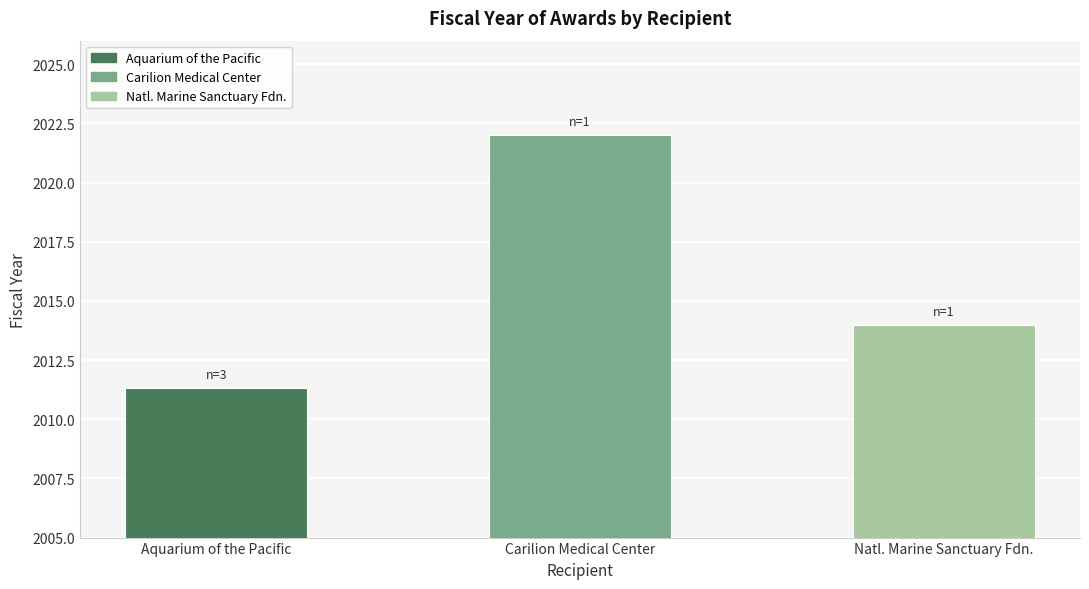

Which label corresponds to the largest value in the chart?

Carilion Medical Center